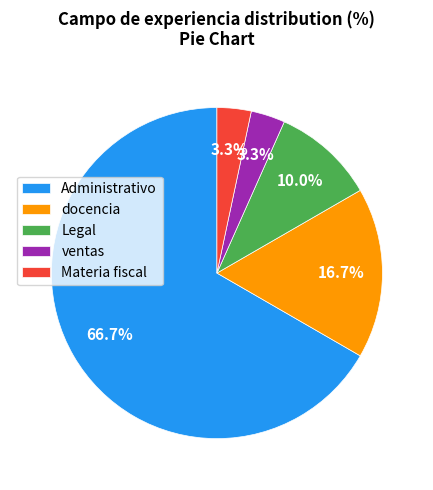

To the nearest percent, what is the average slice percentage?

20%